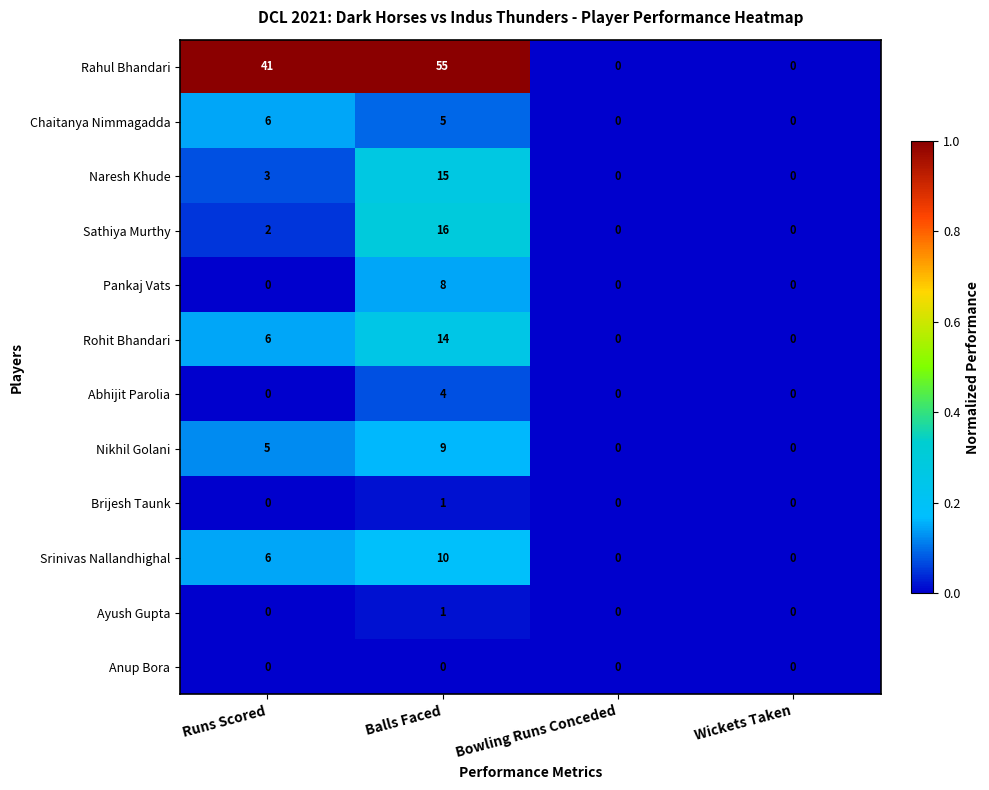

What is the total value across all series at Balls Faced?

138